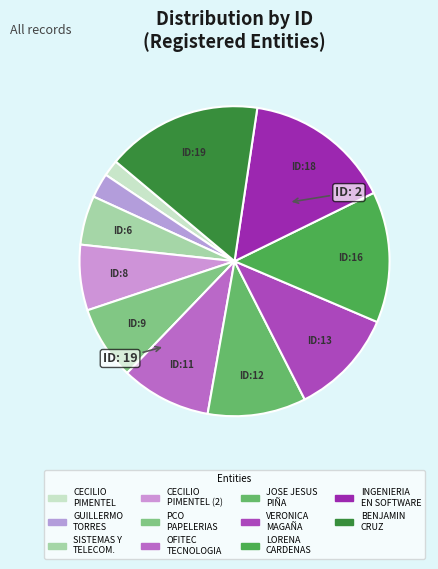

Which slice is the largest?

BENJAMIN CRUZ CLEMENTE